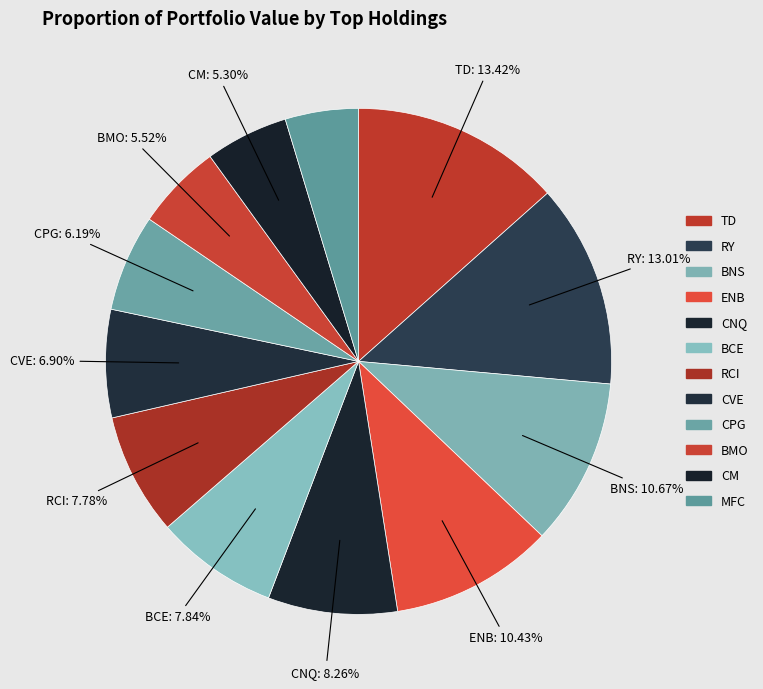

How many segments does this pie chart have?

12